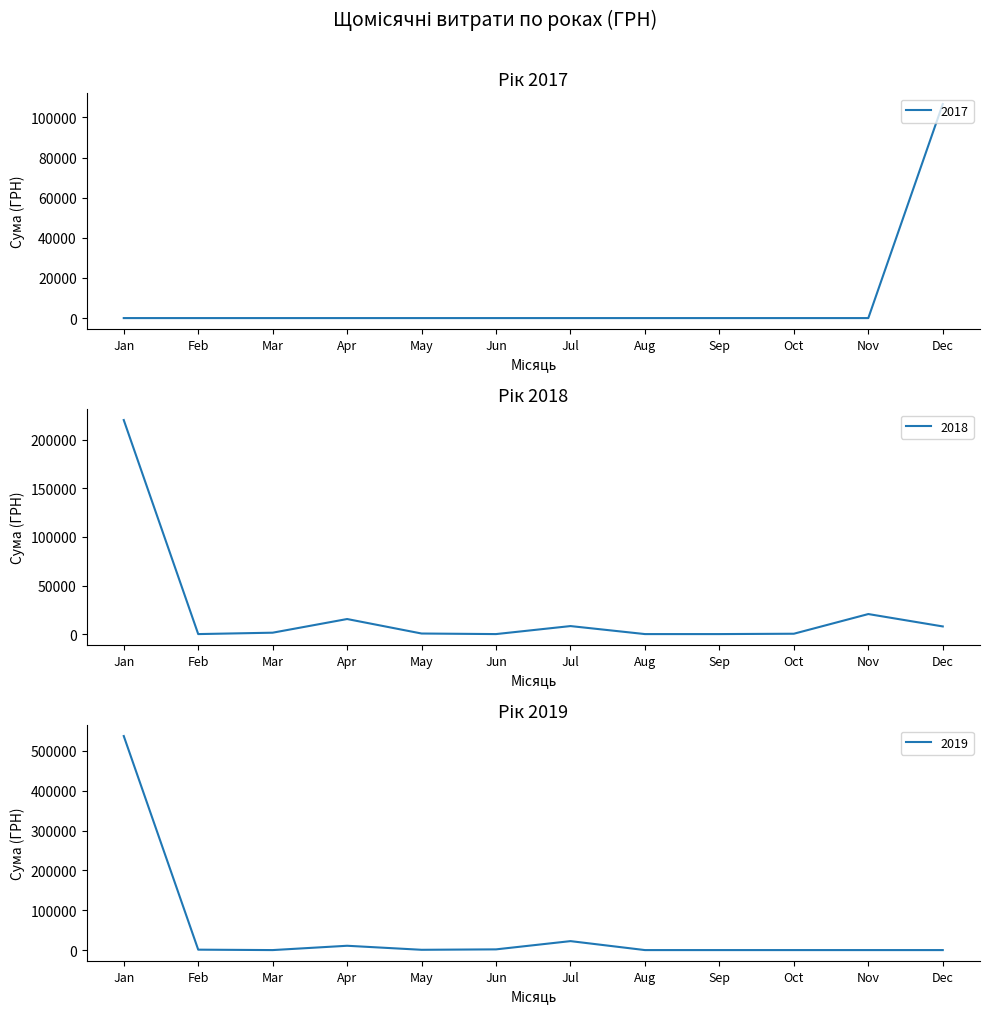

True or false: 2017 has a value of 40160 at Mar.

False